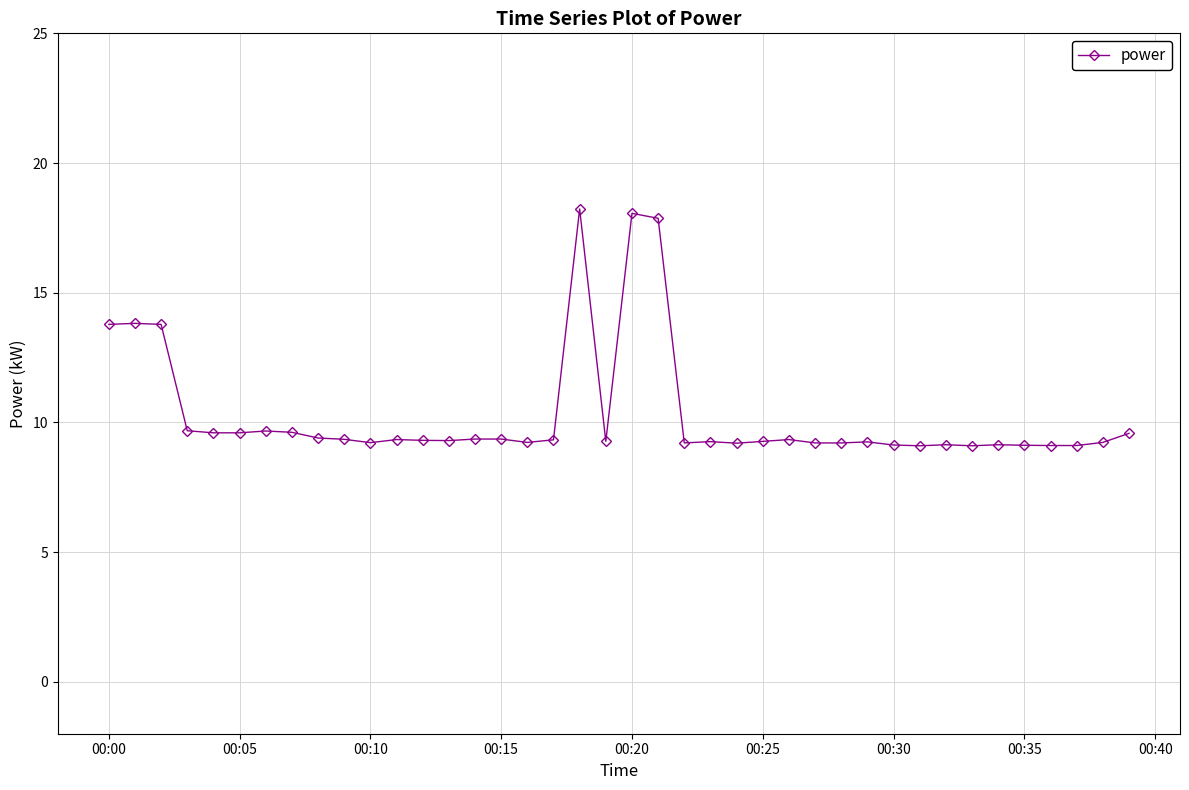

What is the value of the 27th point from the left?

9.3